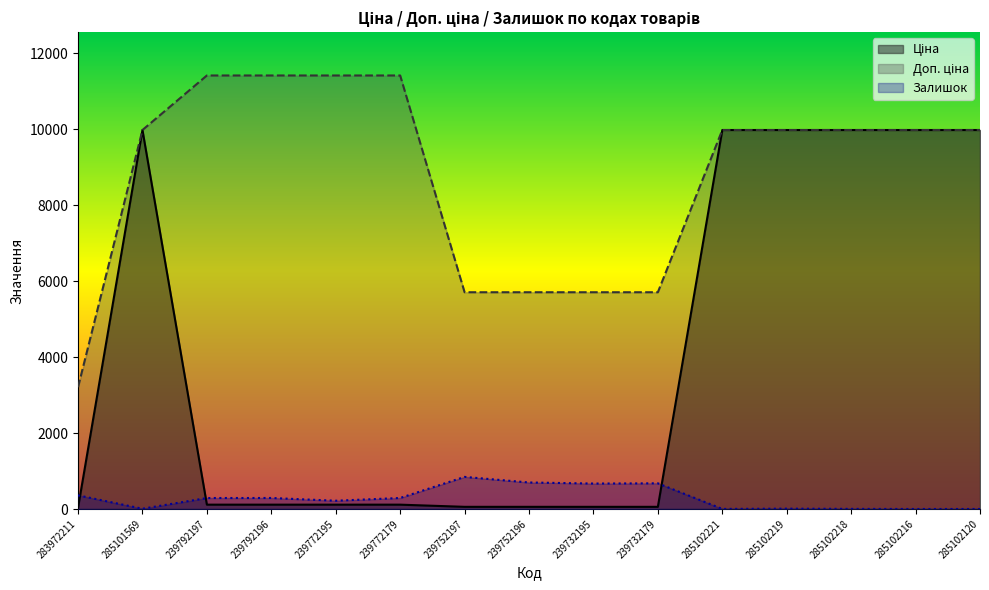

What is the difference between the Ціна values at 285102216 and 239752197?

9917.9